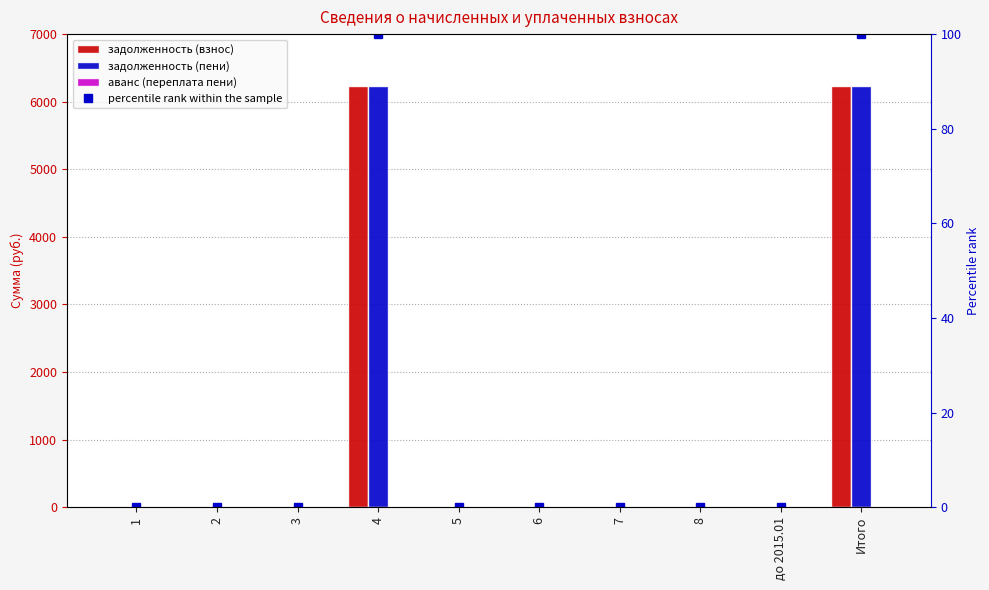

Is it true that задолженность (взнос) equals 6236.2 at 4?

True